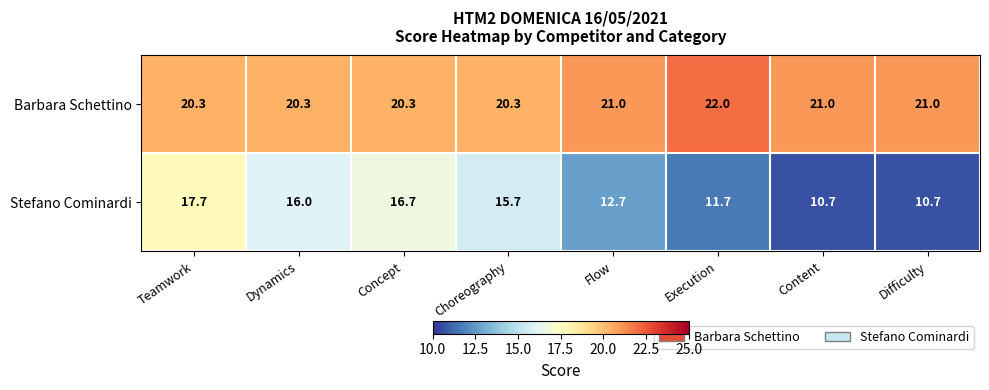

What is the difference between the maximum and second lowest values in the Barbara Schettino series?

1.7